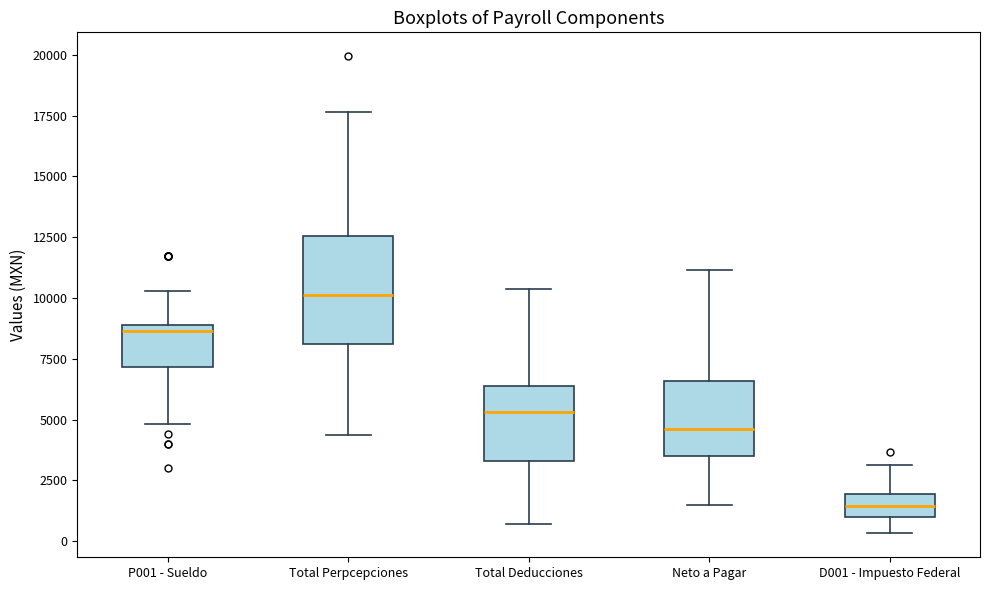

Where does the median line of the box for D001 - Impuesto Federal sit on the y-axis? The values are not printed on the chart, so give them approximately, as read against the axis.

1500